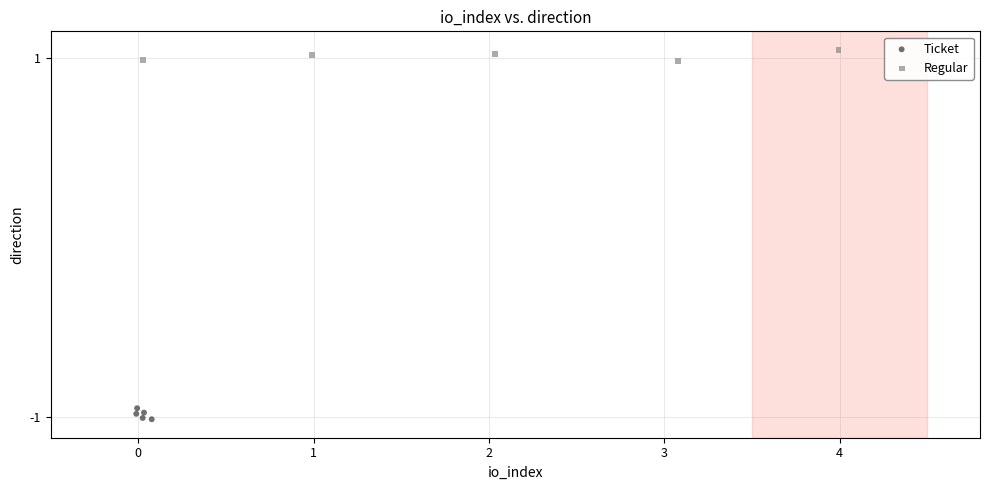

Which series reaches the minimum Y coordinate?

Ticket